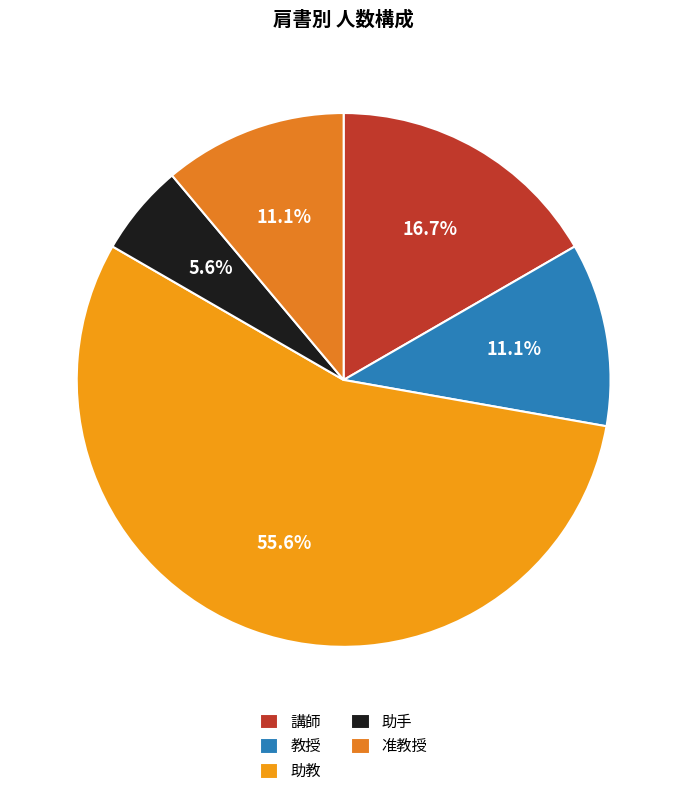

What is the largest slice in the pie chart?

助教